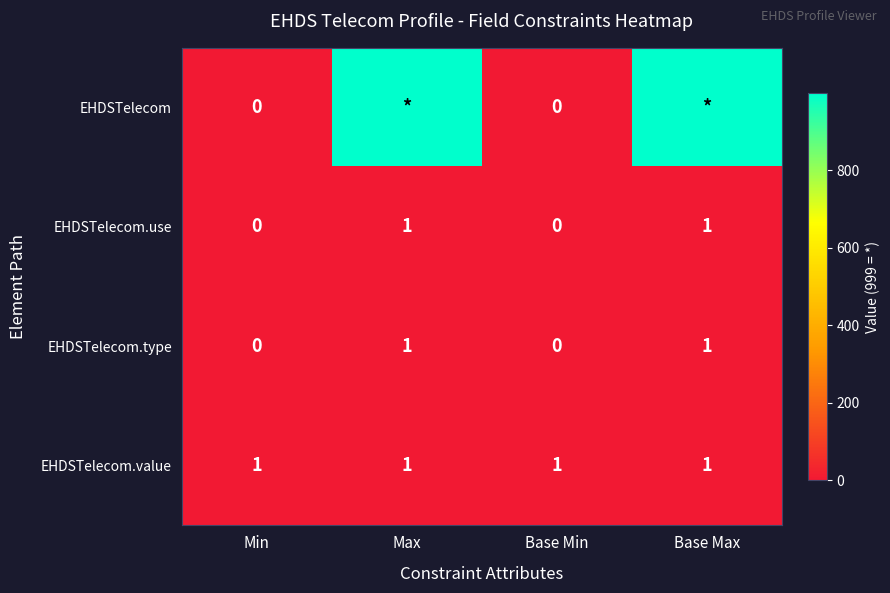

True or false: EHDSTelecom.type has a value of 1 at Base Max.

True